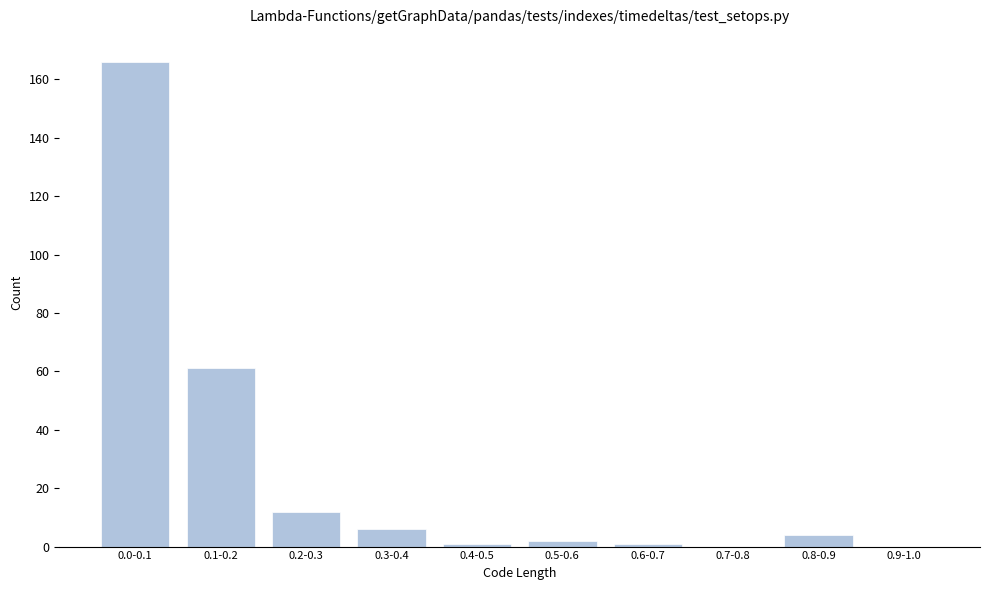

Reading left to right, list all the values displayed in this chart.

0.0-0.1=166	0.1-0.2=61	0.2-0.3=12	0.3-0.4=6	0.4-0.5=1	0.5-0.6=2	0.6-0.7=1	0.7-0.8=0	0.8-0.9=4	0.9-1.0=0